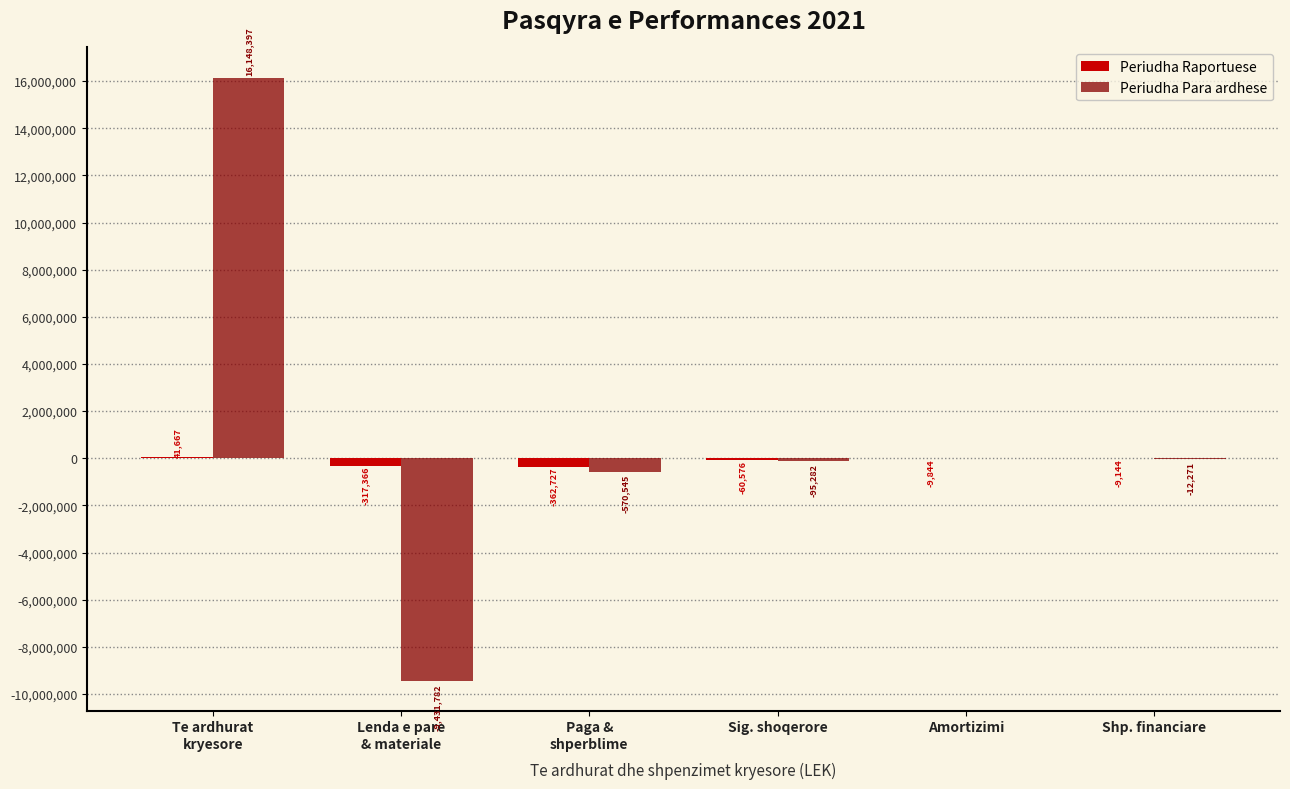

Reading left to right, extract all data points from this chart.

Periudha Raportuese: Te ardhurat
kryesore=41667	Lenda e pare
& materiale=-317366	Paga &
shperblime=-362727	Sig. shoqerore=-60576	Amortizimi=-9844	Shp. financiare=-9144
Periudha Para ardhese: Te ardhurat
kryesore=16148397	Lenda e pare
& materiale=-9431782	Paga &
shperblime=-570545	Sig. shoqerore=-95282	Amortizimi=0	Shp. financiare=-12271